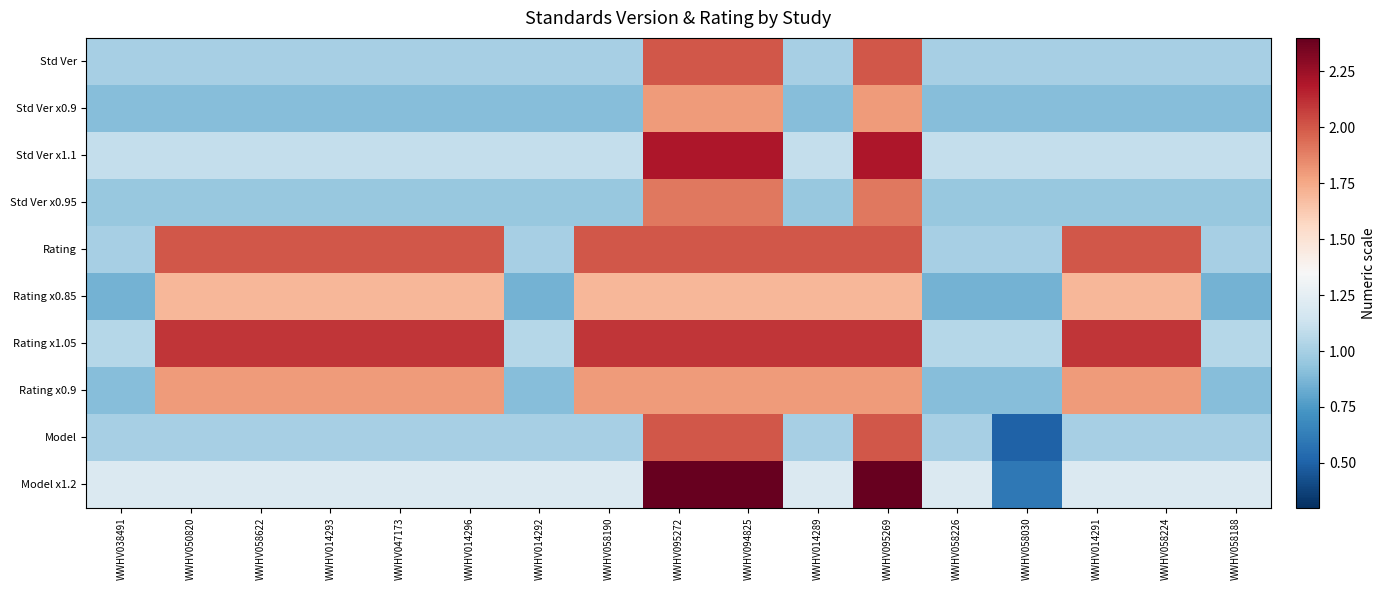

Reading left to right, what are all the values shown in this chart?

Std Ver: WWHV038491=1.0	WWHV050820=1.0	WWHV058622=1.0	WWHV014293=1.0	WWHV047173=1.0	WWHV014296=1.0	WWHV014292=1.0	WWHV058190=1.0	WWHV095272=2.0	WWHV094825=2.0	WWHV014289=1.0	WWHV095269=2.0	WWHV058226=1.0	WWHV058030=1.0	WWHV014291=1.0	WWHV058224=1.0	WWHV058188=1.0
Std Ver x0.9: WWHV038491=0.9	WWHV050820=0.9	WWHV058622=0.9	WWHV014293=0.9	WWHV047173=0.9	WWHV014296=0.9	WWHV014292=0.9	WWHV058190=0.9	WWHV095272=1.8	WWHV094825=1.8	WWHV014289=0.9	WWHV095269=1.8	WWHV058226=0.9	WWHV058030=0.9	WWHV014291=0.9	WWHV058224=0.9	WWHV058188=0.9
Std Ver x1.1: WWHV038491=1.1	WWHV050820=1.1	WWHV058622=1.1	WWHV014293=1.1	WWHV047173=1.1	WWHV014296=1.1	WWHV014292=1.1	WWHV058190=1.1	WWHV095272=2.2	WWHV094825=2.2	WWHV014289=1.1	WWHV095269=2.2	WWHV058226=1.1	WWHV058030=1.1	WWHV014291=1.1	WWHV058224=1.1	WWHV058188=1.1
Std Ver x0.95: WWHV038491=0.9	WWHV050820=0.9	WWHV058622=0.9	WWHV014293=0.9	WWHV047173=0.9	WWHV014296=0.9	WWHV014292=0.9	WWHV058190=0.9	WWHV095272=1.9	WWHV094825=1.9	WWHV014289=0.9	WWHV095269=1.9	WWHV058226=0.9	WWHV058030=0.9	WWHV014291=0.9	WWHV058224=0.9	WWHV058188=0.9
Rating: WWHV038491=1.0	WWHV050820=2.0	WWHV058622=2.0	WWHV014293=2.0	WWHV047173=2.0	WWHV014296=2.0	WWHV014292=1.0	WWHV058190=2.0	WWHV095272=2.0	WWHV094825=2.0	WWHV014289=2.0	WWHV095269=2.0	WWHV058226=1.0	WWHV058030=1.0	WWHV014291=2.0	WWHV058224=2.0	WWHV058188=1.0
Rating x0.85: WWHV038491=0.8	WWHV050820=1.7	WWHV058622=1.7	WWHV014293=1.7	WWHV047173=1.7	WWHV014296=1.7	WWHV014292=0.8	WWHV058190=1.7	WWHV095272=1.7	WWHV094825=1.7	WWHV014289=1.7	WWHV095269=1.7	WWHV058226=0.8	WWHV058030=0.8	WWHV014291=1.7	WWHV058224=1.7	WWHV058188=0.8
Rating x1.05: WWHV038491=1.1	WWHV050820=2.1	WWHV058622=2.1	WWHV014293=2.1	WWHV047173=2.1	WWHV014296=2.1	WWHV014292=1.1	WWHV058190=2.1	WWHV095272=2.1	WWHV094825=2.1	WWHV014289=2.1	WWHV095269=2.1	WWHV058226=1.1	WWHV058030=1.1	WWHV014291=2.1	WWHV058224=2.1	WWHV058188=1.1
Rating x0.9: WWHV038491=0.9	WWHV050820=1.8	WWHV058622=1.8	WWHV014293=1.8	WWHV047173=1.8	WWHV014296=1.8	WWHV014292=0.9	WWHV058190=1.8	WWHV095272=1.8	WWHV094825=1.8	WWHV014289=1.8	WWHV095269=1.8	WWHV058226=0.9	WWHV058030=0.9	WWHV014291=1.8	WWHV058224=1.8	WWHV058188=0.9
Model: WWHV038491=1.0	WWHV050820=1.0	WWHV058622=1.0	WWHV014293=1.0	WWHV047173=1.0	WWHV014296=1.0	WWHV014292=1.0	WWHV058190=1.0	WWHV095272=2.0	WWHV094825=2.0	WWHV014289=1.0	WWHV095269=2.0	WWHV058226=1.0	WWHV058030=0.5	WWHV014291=1.0	WWHV058224=1.0	WWHV058188=1.0
Model x1.2: WWHV038491=1.2	WWHV050820=1.2	WWHV058622=1.2	WWHV014293=1.2	WWHV047173=1.2	WWHV014296=1.2	WWHV014292=1.2	WWHV058190=1.2	WWHV095272=2.4	WWHV094825=2.4	WWHV014289=1.2	WWHV095269=2.4	WWHV058226=1.2	WWHV058030=0.6	WWHV014291=1.2	WWHV058224=1.2	WWHV058188=1.2